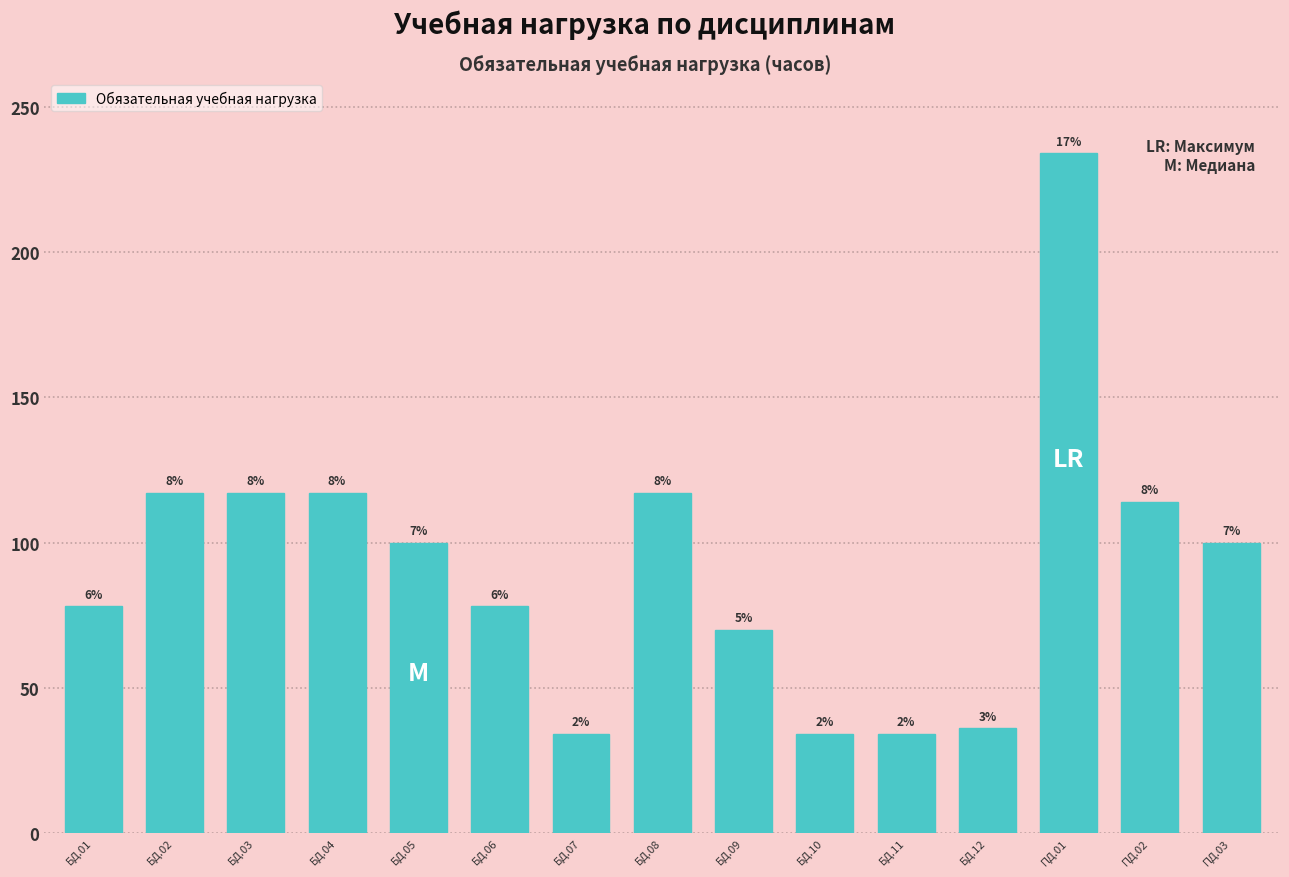

How many bars are there in total?

15